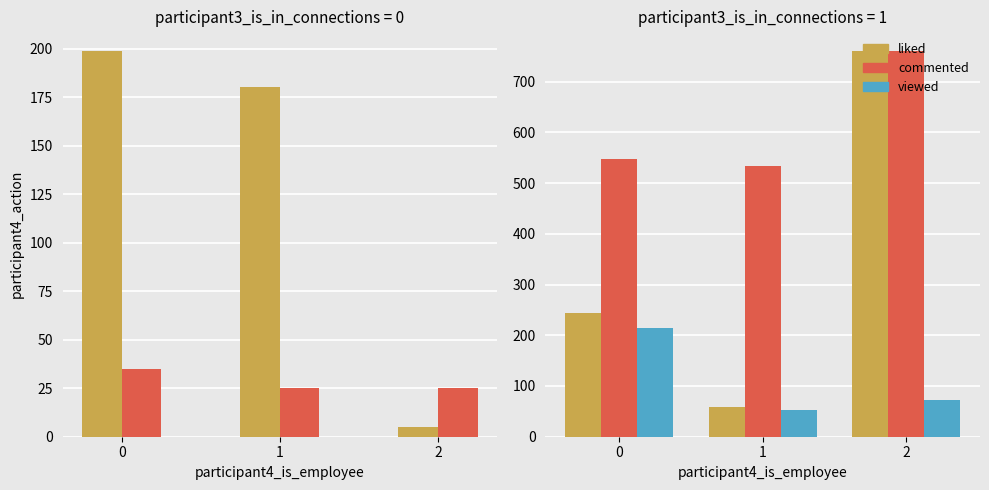

At which category does the chart reach its minimum across all series?

2